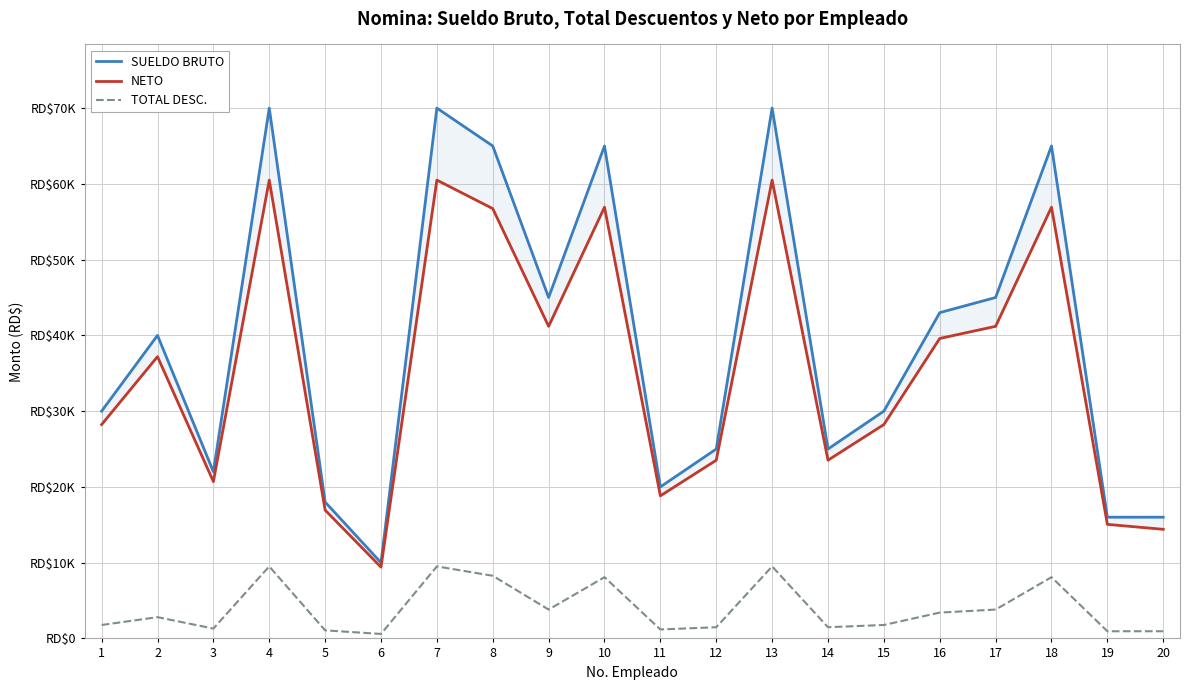

What value does the NETO series have at 12?

23522.5